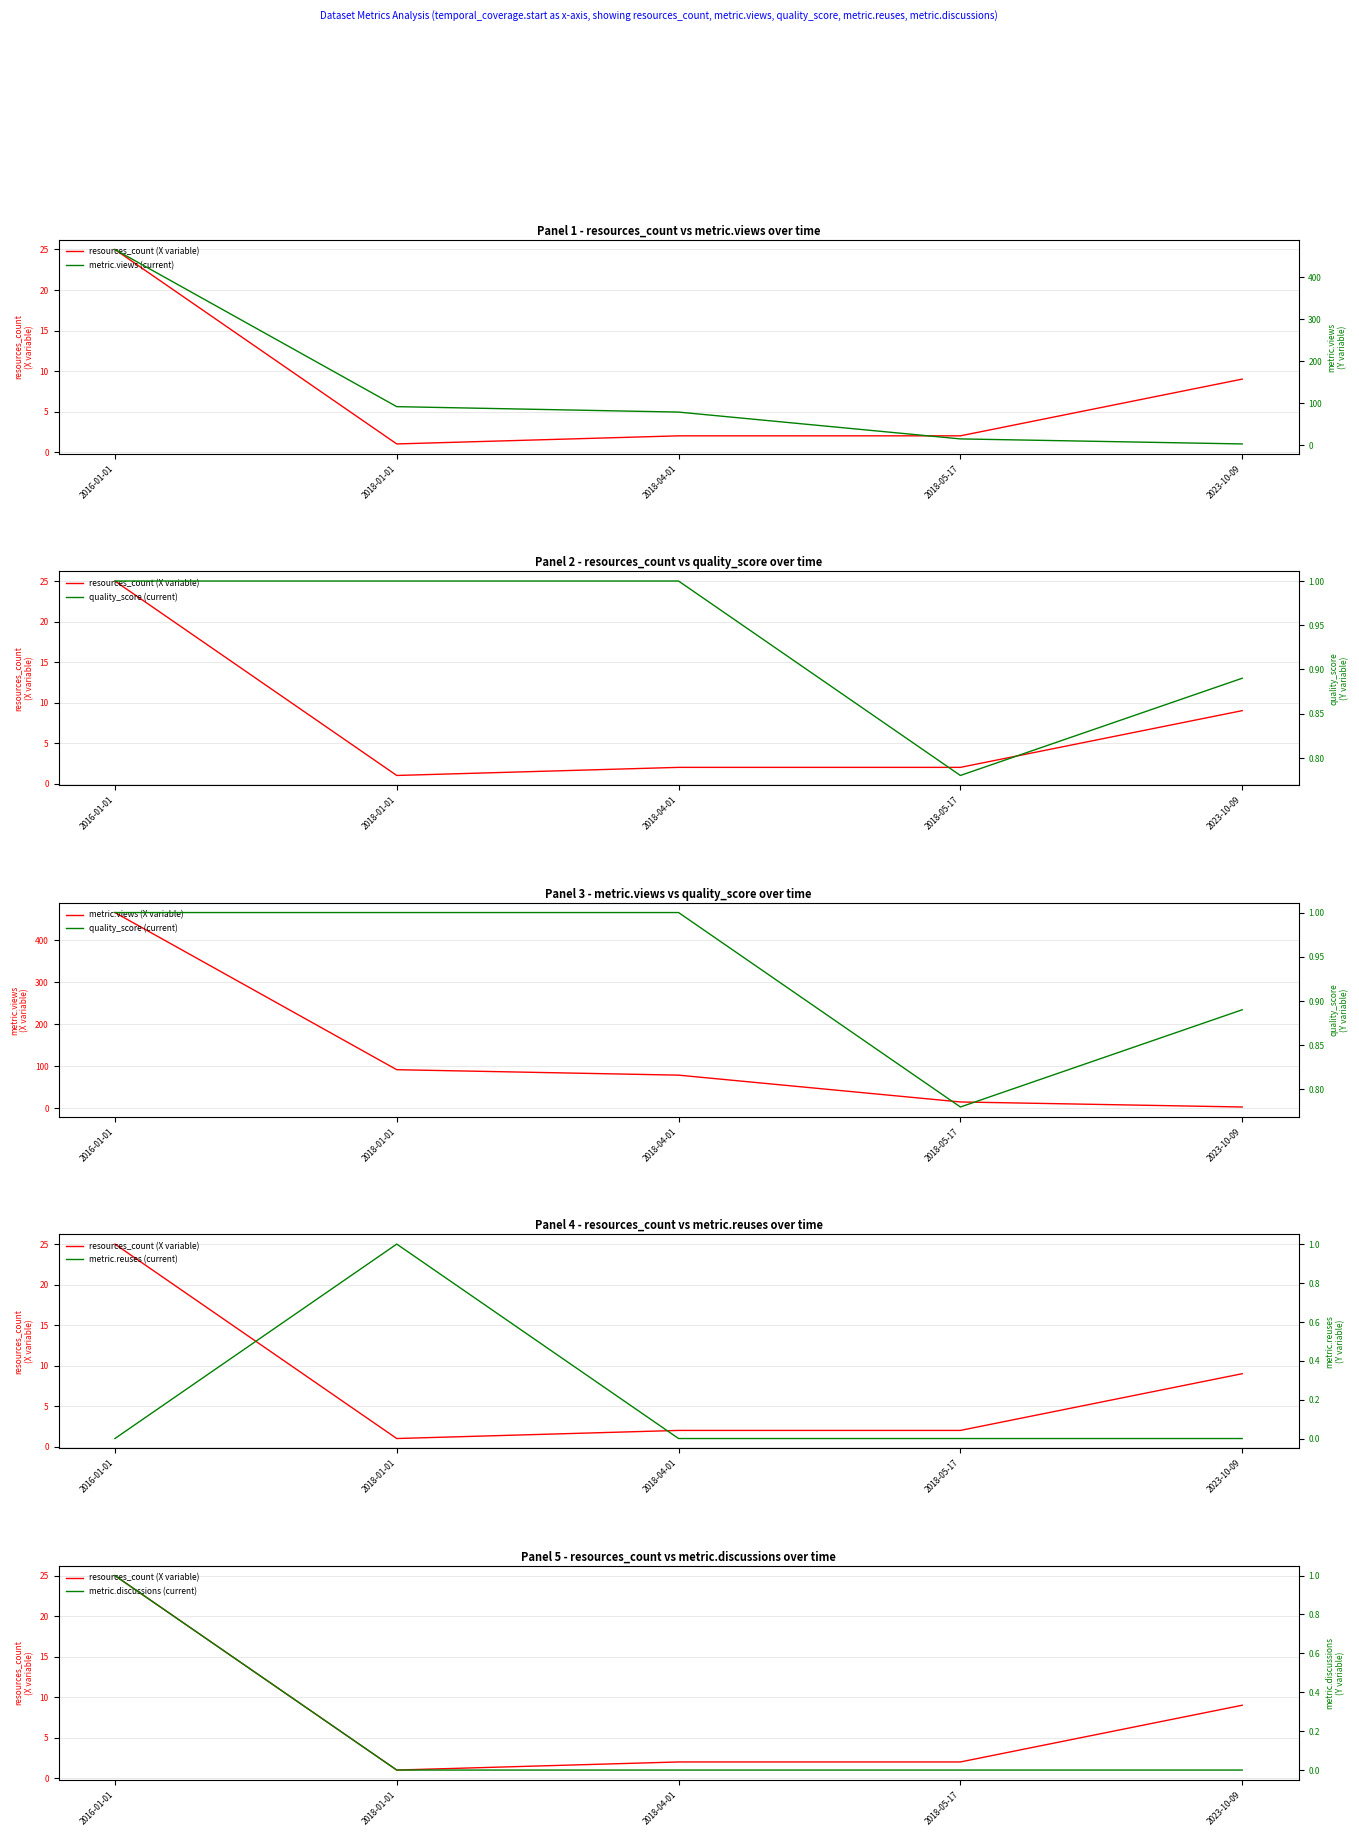

Reading right to left, transcribe all the data shown in this chart.

resources_count (X variable): 2023-10-09=9.0	2018-05-17=2.0	2018-04-01=2.0	2018-01-01=1.0	2016-01-01=25.0
metric.views (current): 2023-10-09=2.0	2018-05-17=14.0	2018-04-01=78.0	2018-01-01=91.0	2016-01-01=466.0
quality_score (current): 2023-10-09=0.9	2018-05-17=0.8	2018-04-01=1.0	2018-01-01=1.0	2016-01-01=1.0
metric.views (X variable): 2023-10-09=2.0	2018-05-17=14.0	2018-04-01=78.0	2018-01-01=91.0	2016-01-01=466.0
metric.reuses (current): 2023-10-09=0.0	2018-05-17=0.0	2018-04-01=0.0	2018-01-01=1.0	2016-01-01=0.0
metric.discussions (current): 2023-10-09=0.0	2018-05-17=0.0	2018-04-01=0.0	2018-01-01=0.0	2016-01-01=1.0